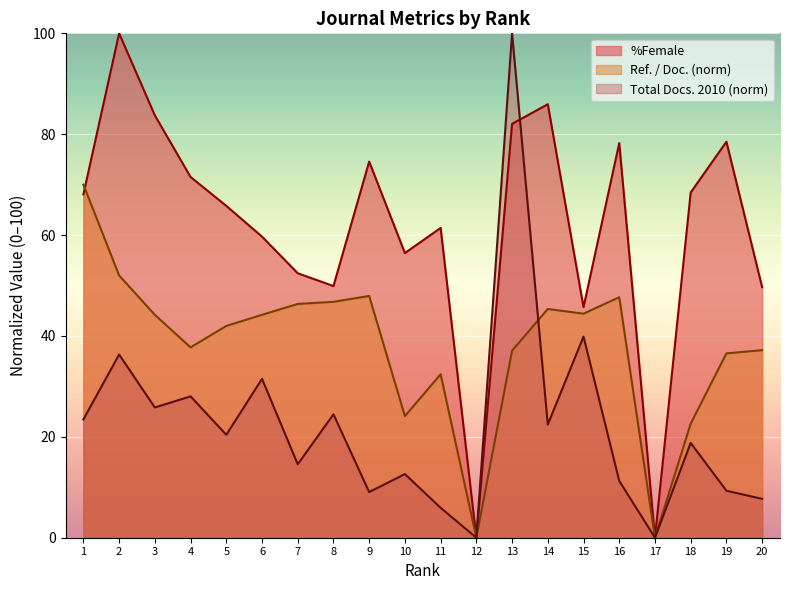

How many lines are shown in the chart?

3